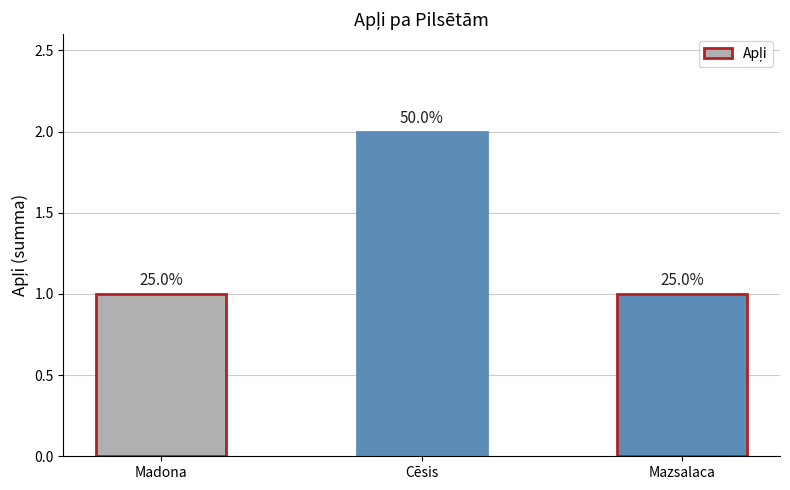

What position from the right is Madona?

3